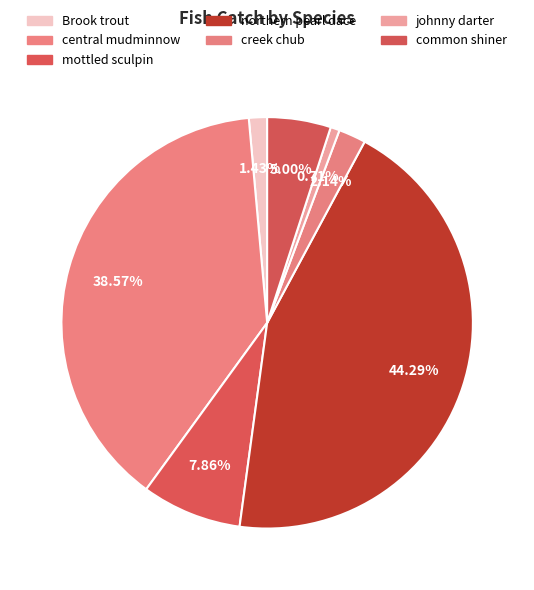

What percentage is the creek chub slice, to the nearest percent?

2%